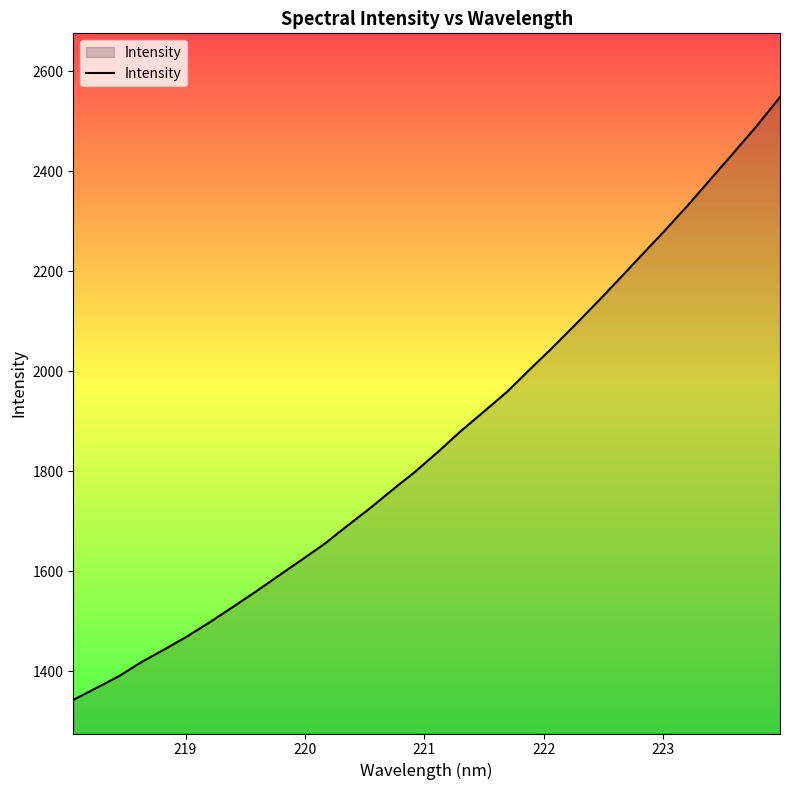

What is the smallest value displayed?

1343.0